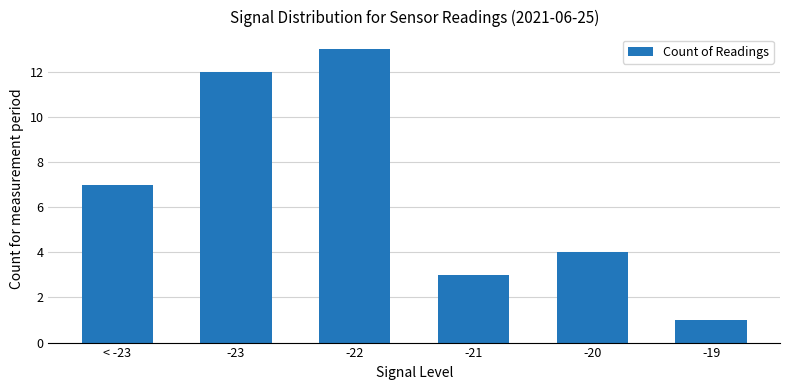

What position from the left is -21?

4